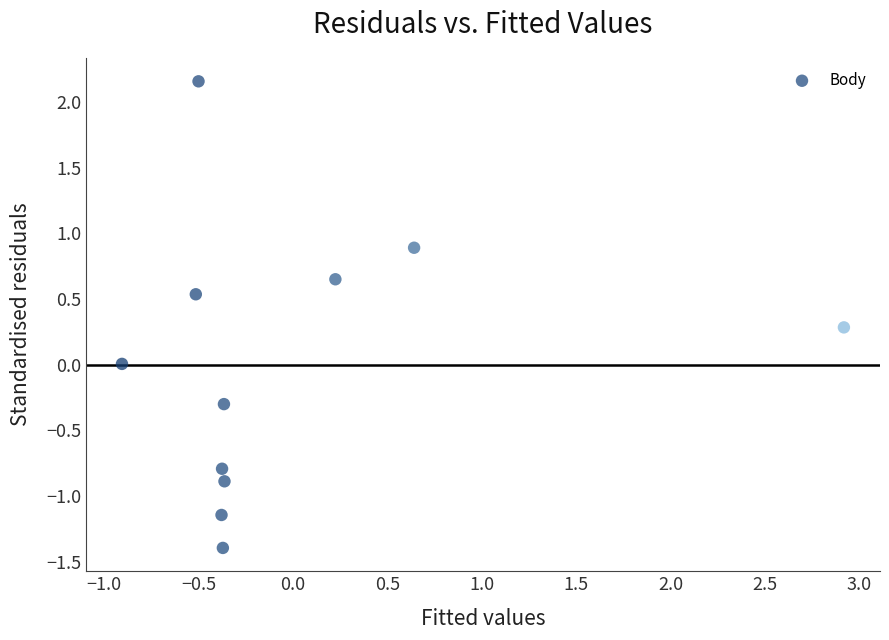

What is the range of X values (max minus min)?

3.8